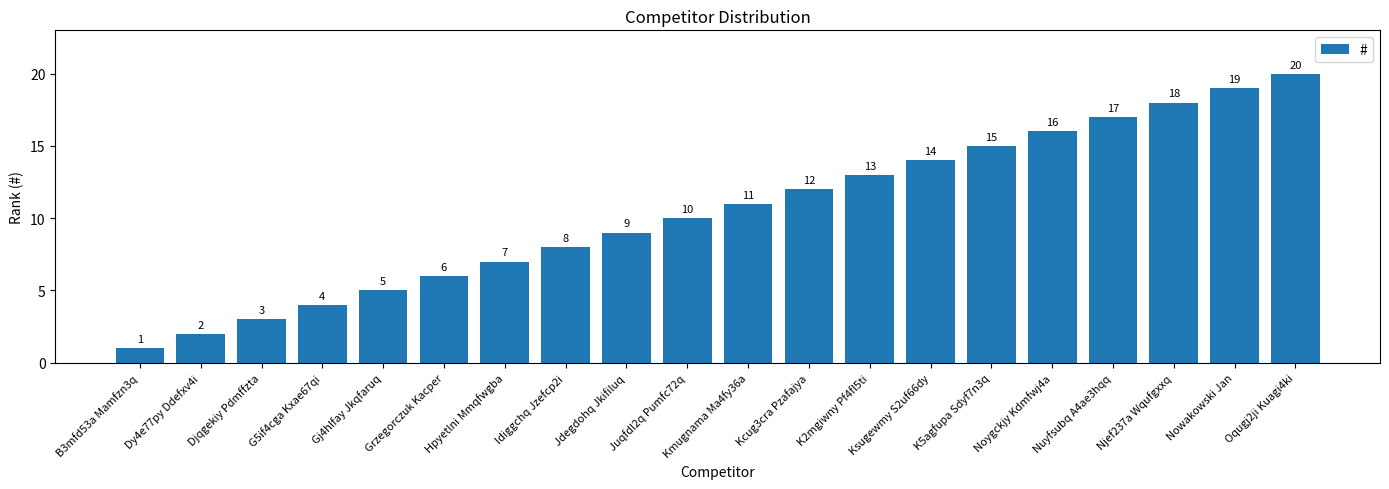

Which has a higher value, Juqfdl2q Pumfc72q or Idiggchq Jzefcp2i?

Juqfdl2q Pumfc72q